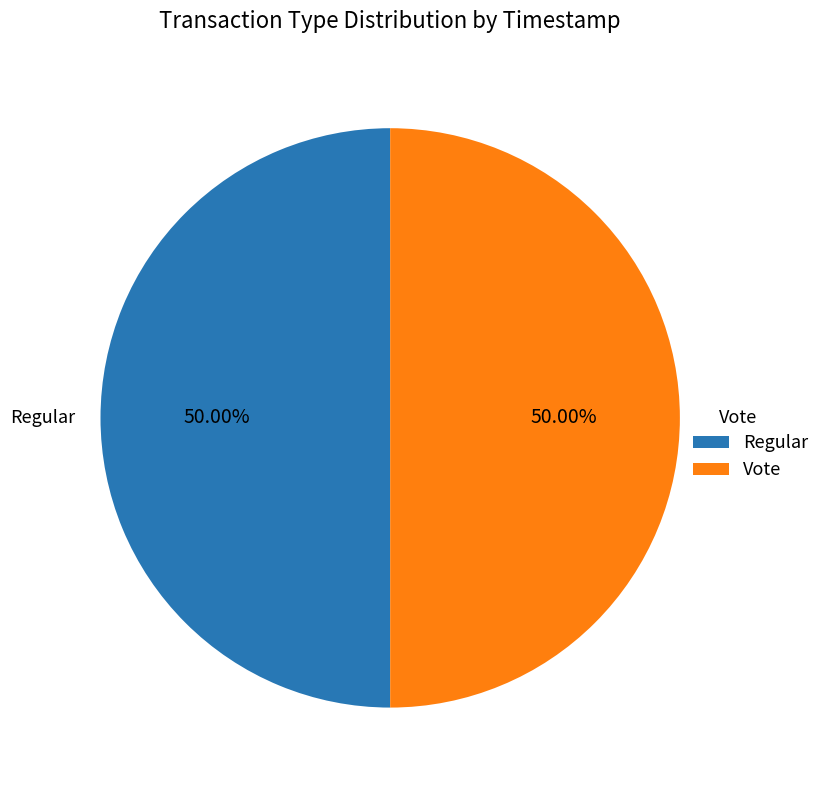

What percentage is NOT represented by Vote?

50.0%